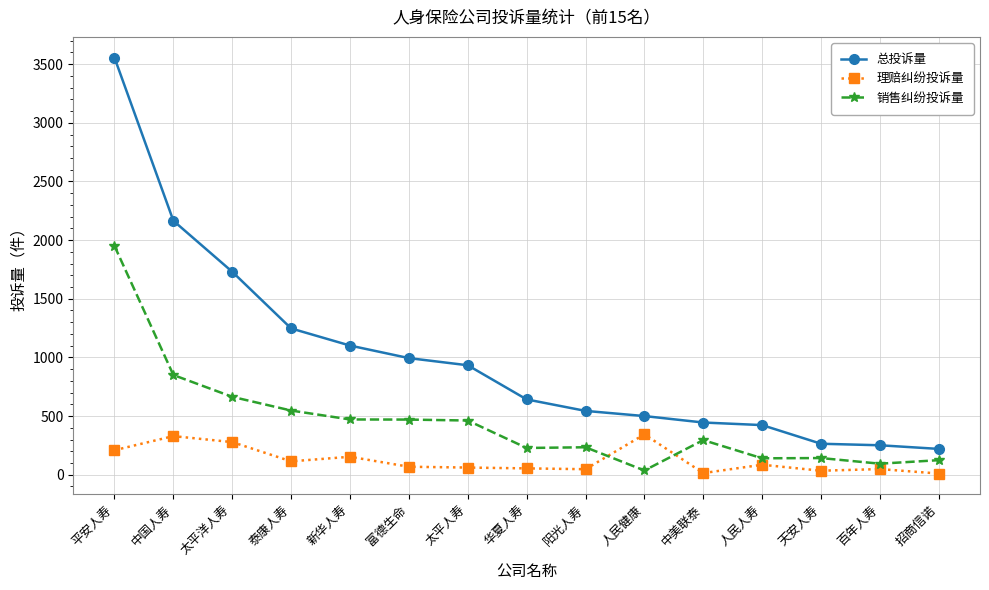

True or false: 总投诉量 has a value of 377 at 华夏人寿.

False